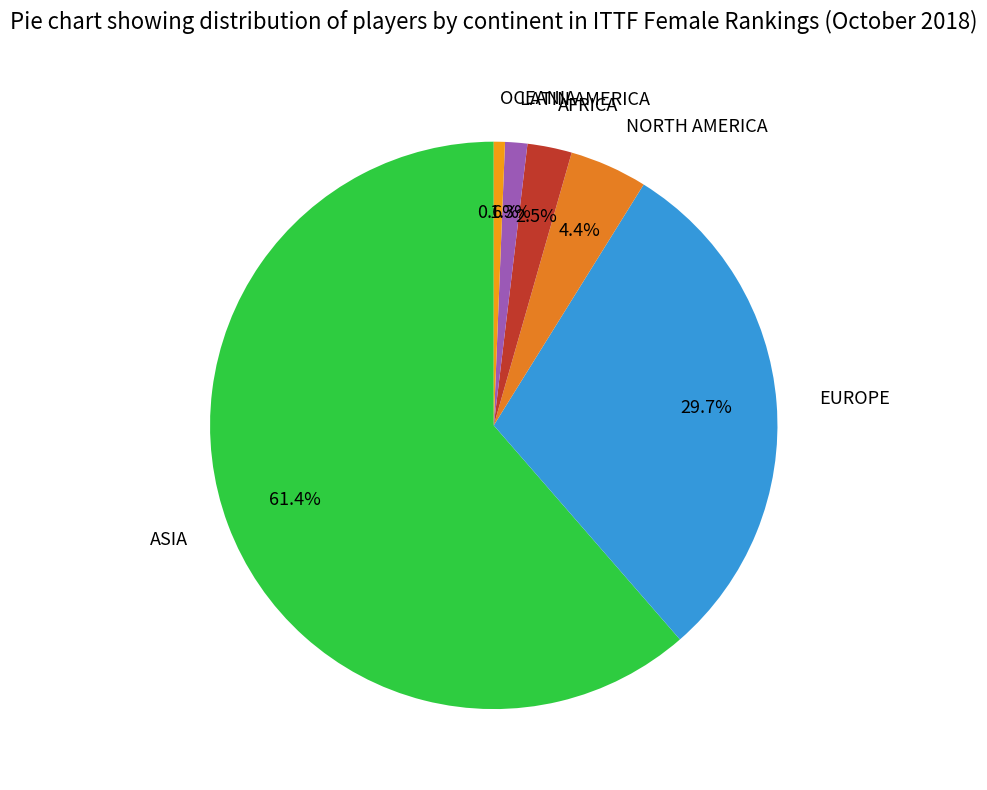

Between LATIN AMERICA and NORTH AMERICA, which is larger?

NORTH AMERICA